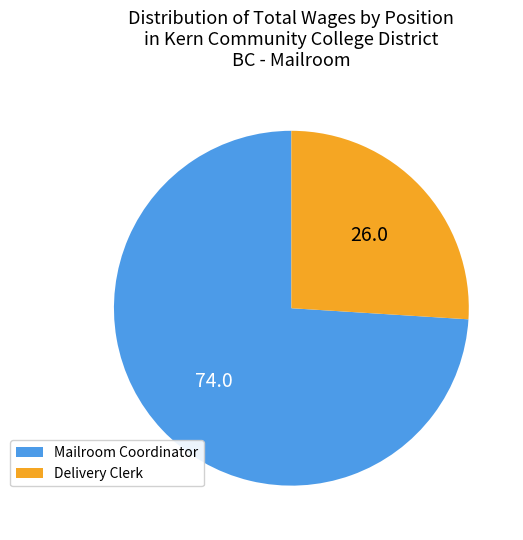

Combined, do Delivery Clerk and Mailroom Coordinator account for over 50%?

Yes